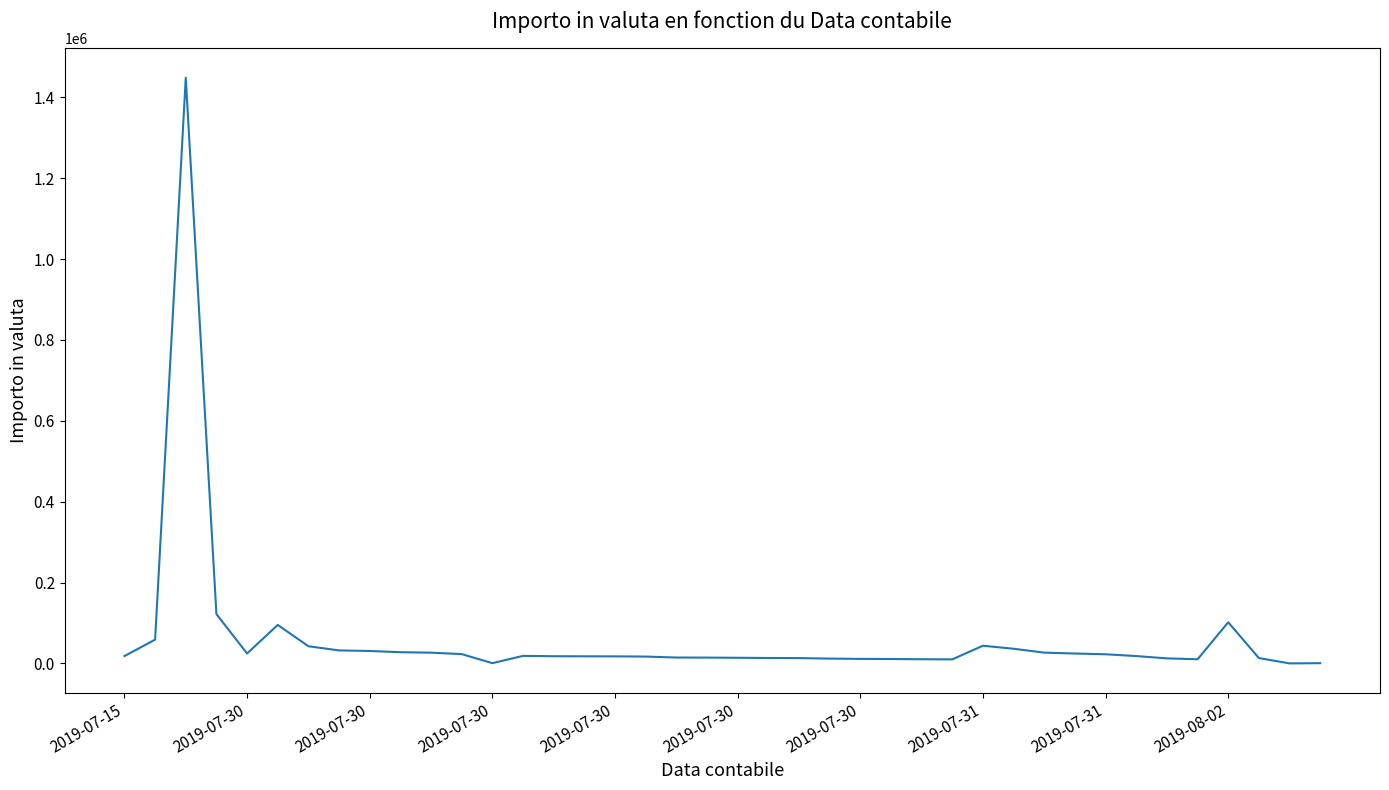

What is the sum of all values?

2472374.4